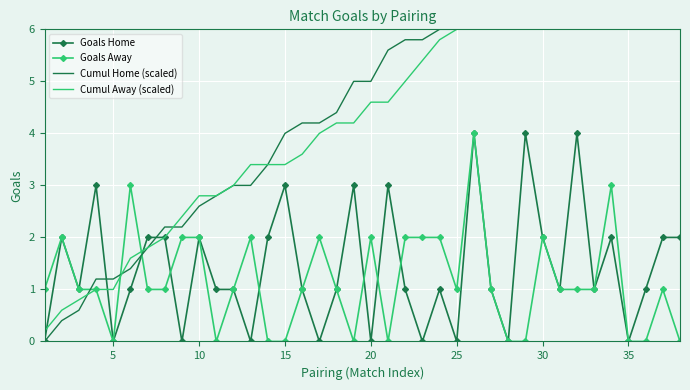

True or false: Goals Home has more than 0 points higher than both neighbors.

True